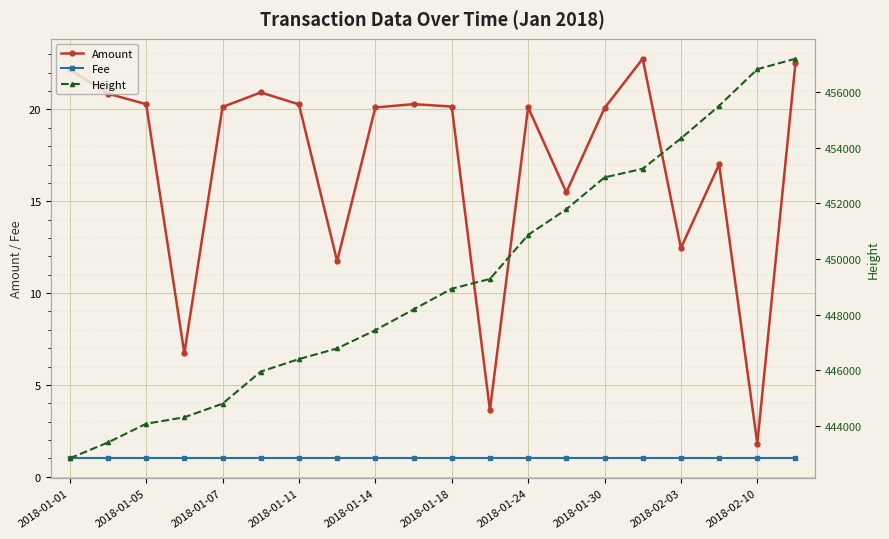

Which category has the lowest value in the Amount series?

2018-02-10